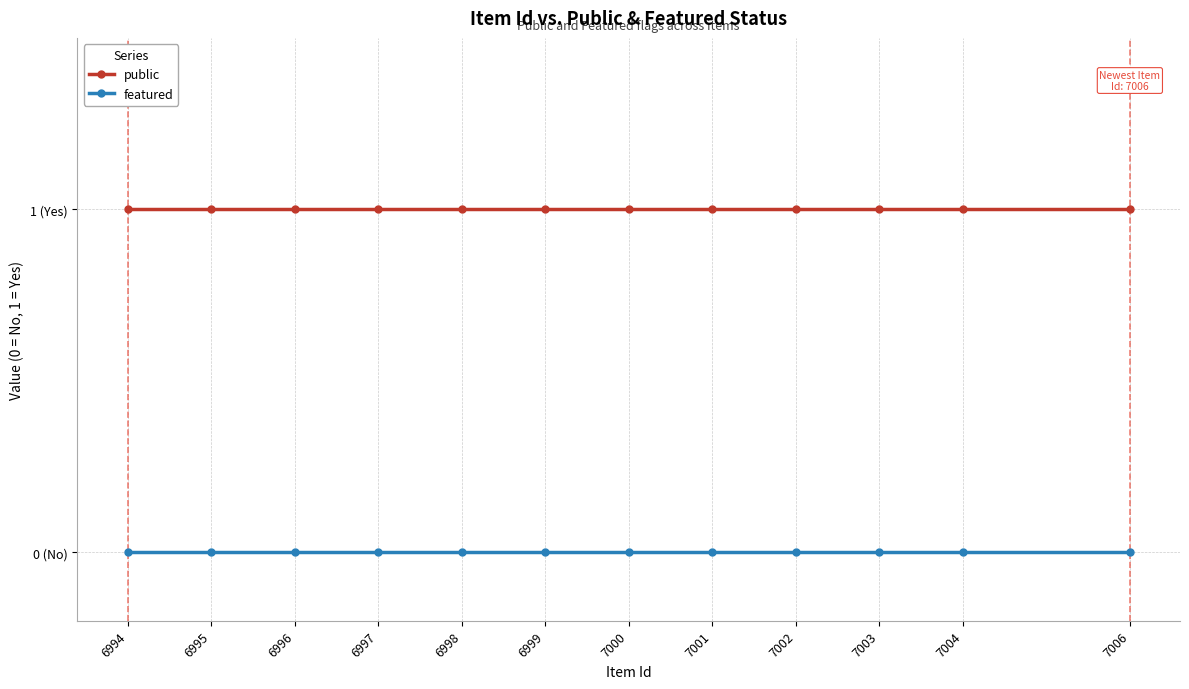

Between 6997 and 6998, which series saw the biggest shift?

public